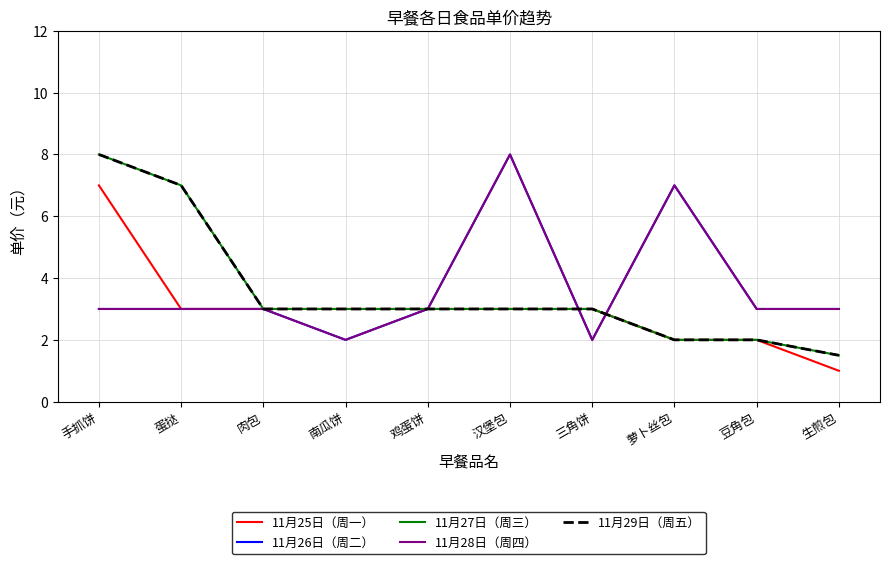

What position from the right is 豆角包?

2